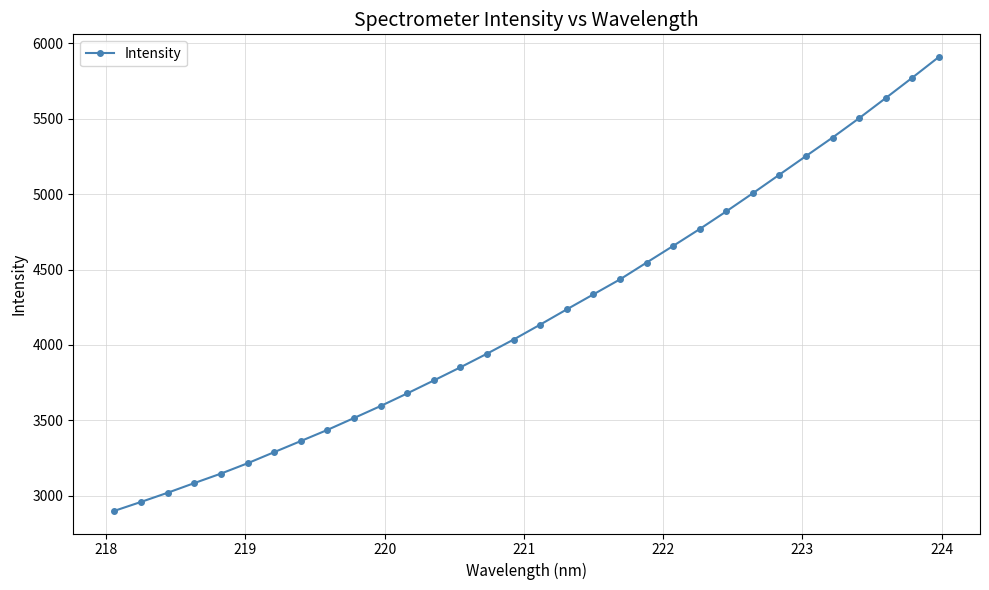

What is the maximum value shown in the chart?

5910.0